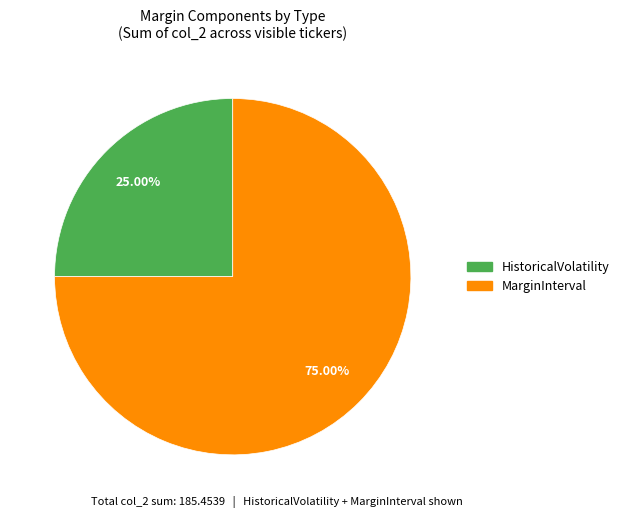

Does any single category account for the majority?

Yes